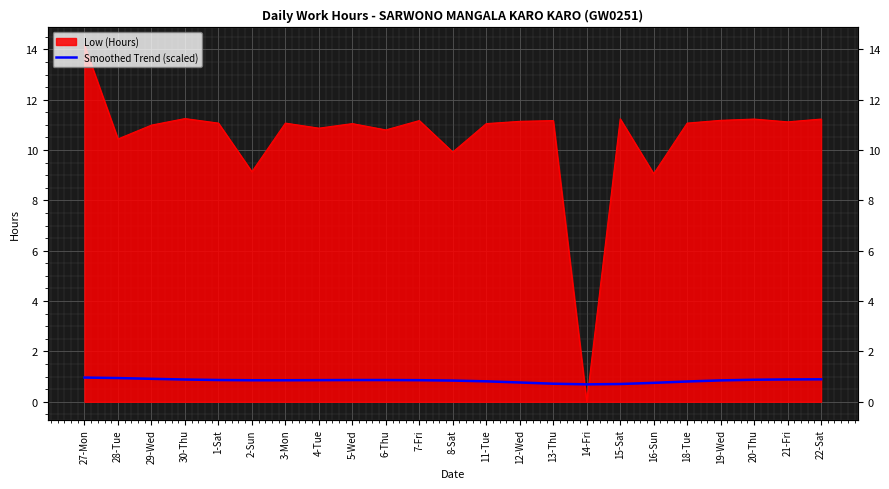

What is the sum of all values?

19.3